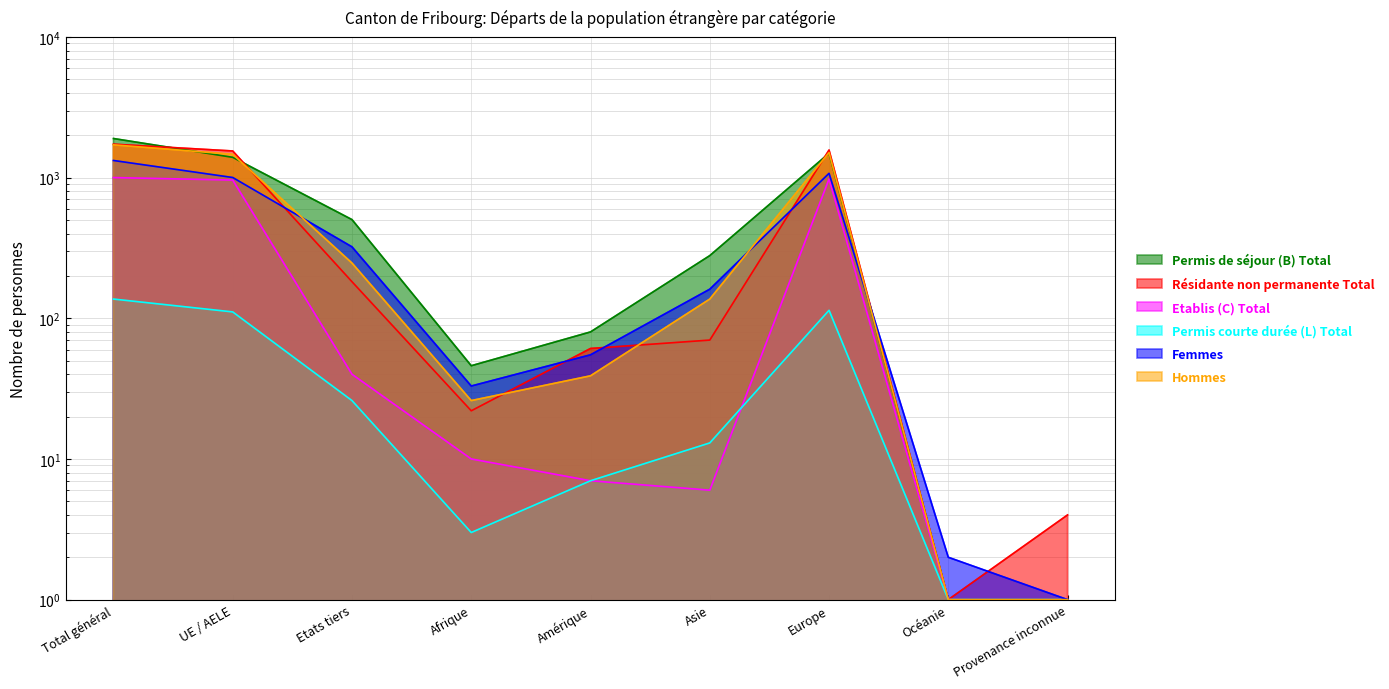

Reading left to right, transcribe all the data shown in this chart.

Permis de séjour (B) Total: Total général=1897	UE / AELE=1394	Etats tiers=503	Afrique=46	Amérique=80	Asie=279	Europe=1490	Océanie=1	Provenance inconnue=1
Résidante non permanente Total: Total général=1729	UE / AELE=1547	Etats tiers=182	Afrique=22	Amérique=61	Asie=70	Europe=1571	Océanie=1	Provenance inconnue=4
Etablis (C) Total: Total général=1001	UE / AELE=961	Etats tiers=40	Afrique=10	Amérique=7	Asie=6	Europe=977	Océanie=1	Provenance inconnue=1
Permis courte durée (L) Total: Total général=137	UE / AELE=111	Etats tiers=26	Afrique=3	Amérique=7	Asie=13	Europe=114	Océanie=1	Provenance inconnue=1
Femmes: Total général=1324	UE / AELE=1002	Etats tiers=322	Afrique=33	Amérique=55	Asie=161	Europe=1073	Océanie=2	Provenance inconnue=1
Hommes: Total général=1711	UE / AELE=1464	Etats tiers=247	Afrique=26	Amérique=39	Asie=137	Europe=1508	Océanie=1	Provenance inconnue=1